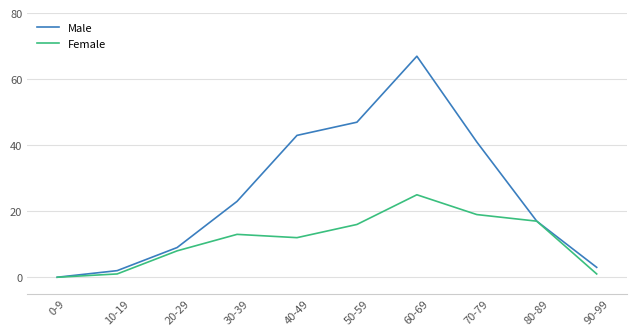

What is the greatest value displayed?

67